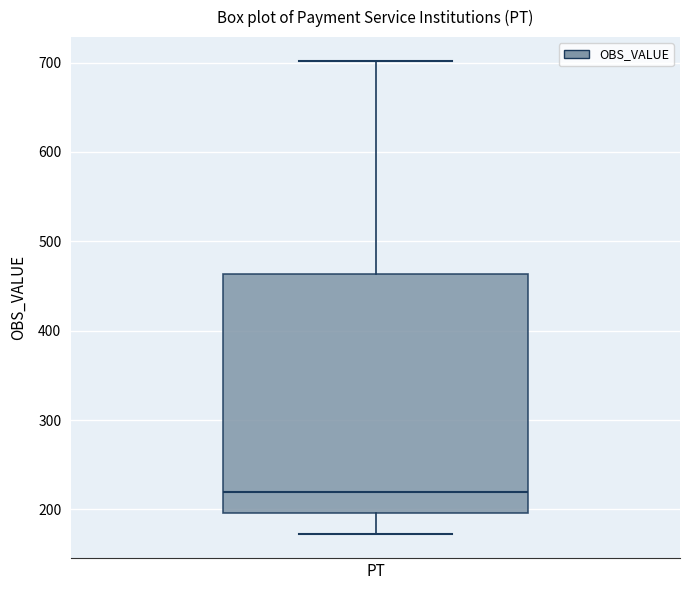

Read this box plot against the y-axis: the position of the median line, the range covered by the box, and the ends of both whiskers. The values are not printed on the chart, so give them approximately, as read against the axis.

median 220, box 200 to 460, whiskers 170 to 700